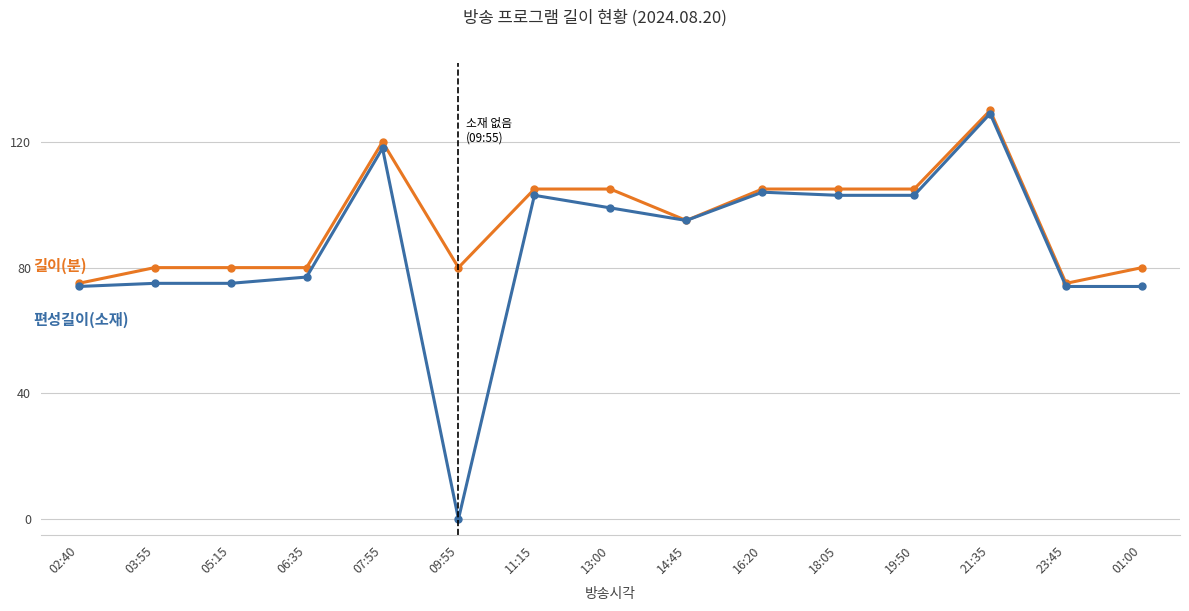

Which label corresponds to the smallest value in the chart?

09:55